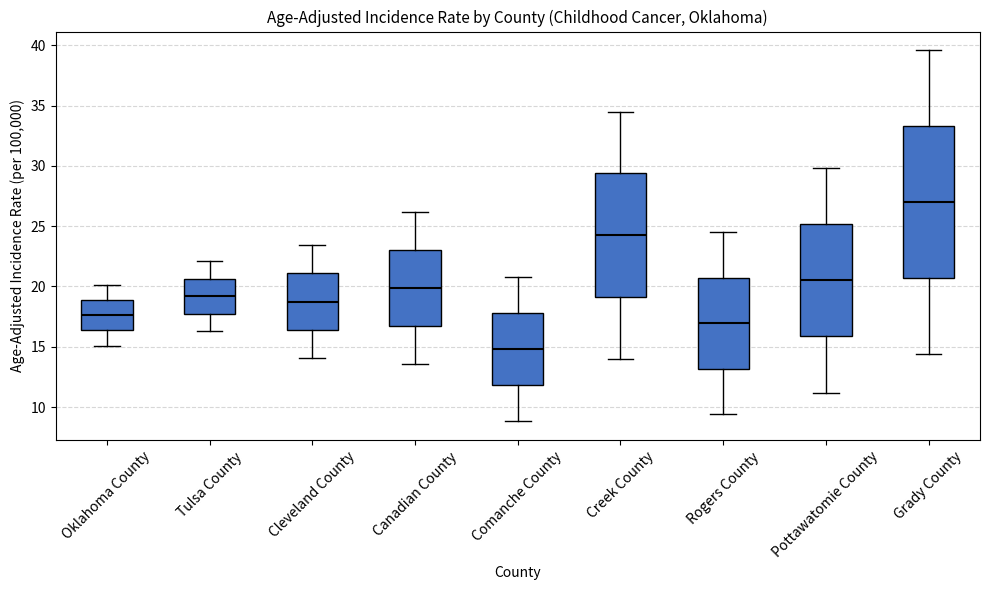

Reading left to right, read every box against the y-axis: the position of its median line, the range the box covers, and the ends of its whiskers. The values are not printed on the chart, so give them approximately, as read against the axis.

Oklahoma County: median 17.5, box 16.5 to 19.0, whiskers 15.0 to 20.0
Tulsa County: median 19.0, box 18.0 to 20.5, whiskers 16.5 to 22.0
Cleveland County: median 19.0, box 16.5 to 21.0, whiskers 14.0 to 23.5
Canadian County: median 20.0, box 17.0 to 23.0, whiskers 13.5 to 26.0
Comanche County: median 15.0, box 12.0 to 18.0, whiskers 9.0 to 21.0
Creek County: median 24.5, box 19.0 to 29.5, whiskers 14.0 to 34.5
Rogers County: median 17.0, box 13.0 to 20.5, whiskers 9.5 to 24.5
Pottawatomie County: median 20.5, box 16.0 to 25.0, whiskers 11.0 to 30.0
Grady County: median 27.0, box 20.5 to 33.5, whiskers 14.5 to 39.5